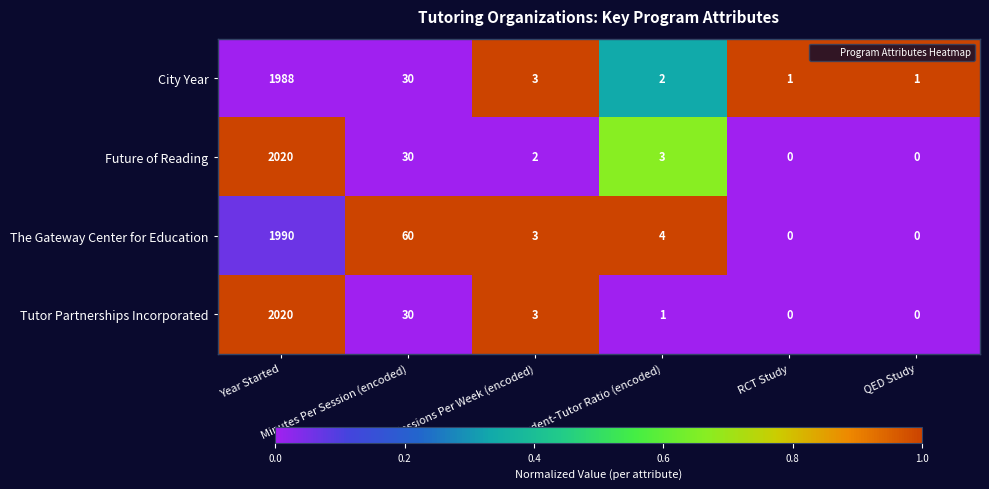

What is the greatest value displayed?

2020